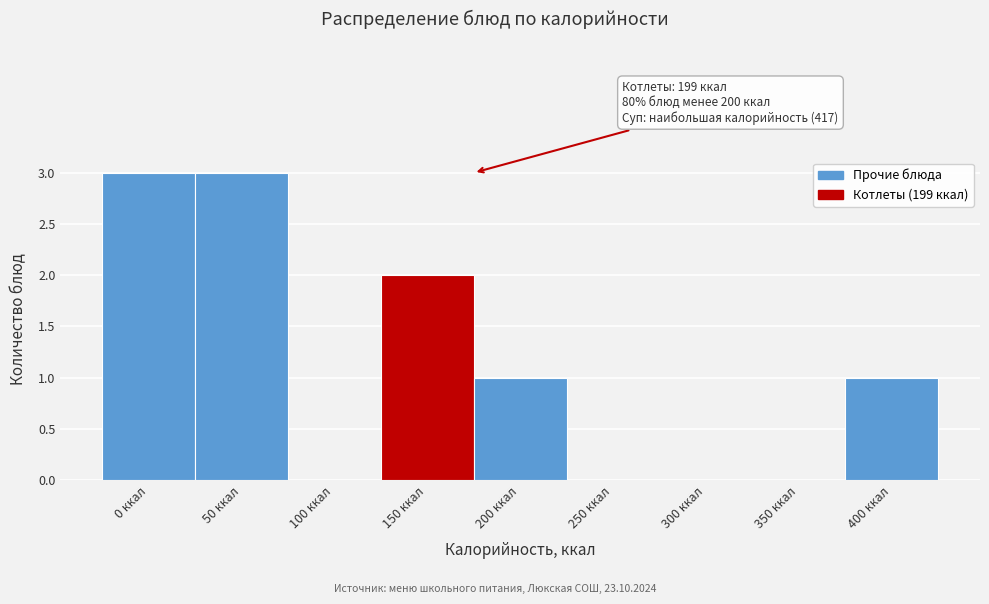

Reading right to left, list all the values displayed in this chart.

400 ккал=1	350 ккал=0	300 ккал=0	250 ккал=0	200 ккал=1	150 ккал=2	100 ккал=0	50 ккал=3	0 ккал=3